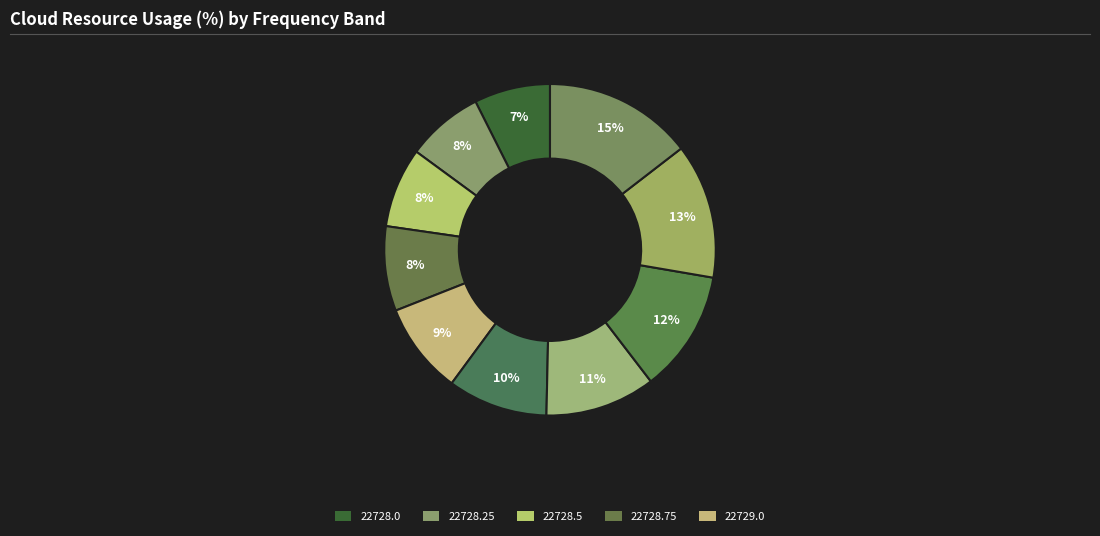

Does any single category account for the majority?

No